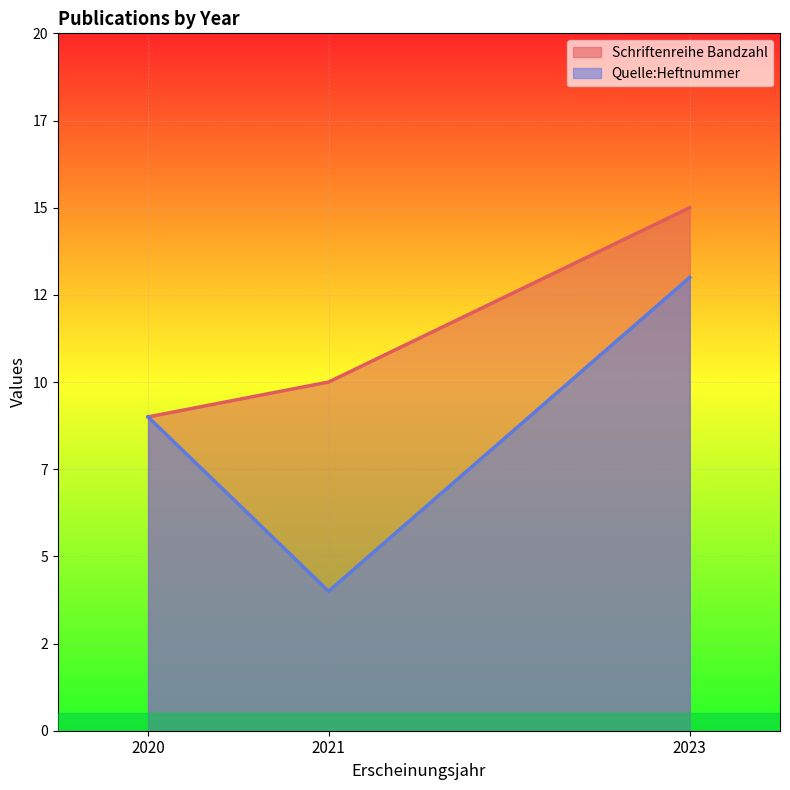

At which label is Schriftenreihe Bandzahl closest to 12?

2021